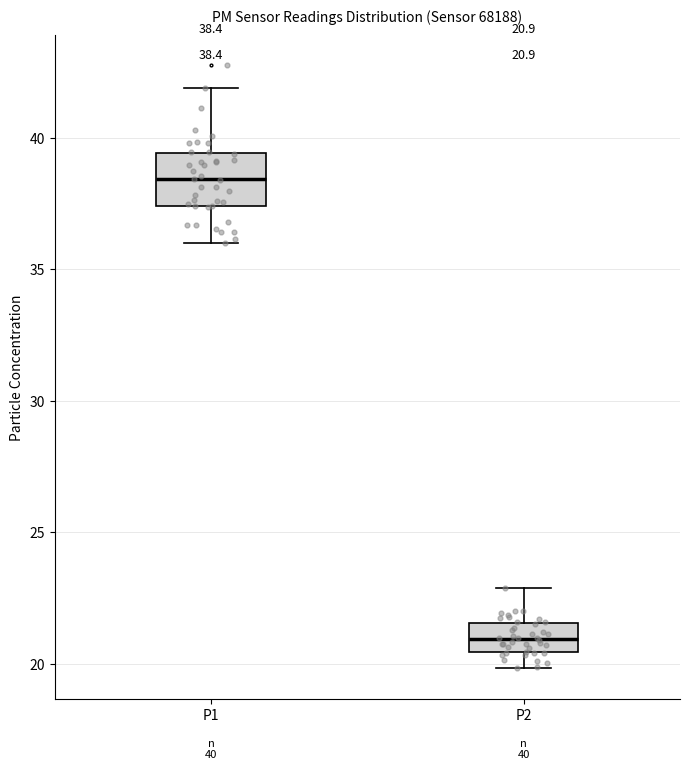

Comparing the boxes themselves (not the whiskers), which one is the tallest?

P1